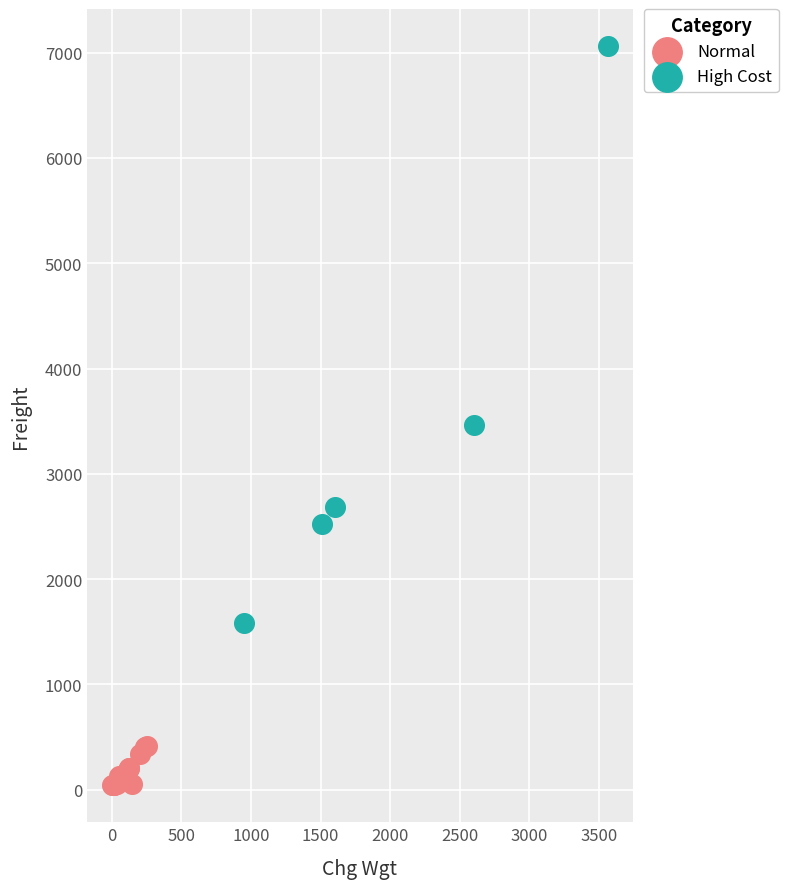

Which series reaches the maximum Y coordinate?

High Cost